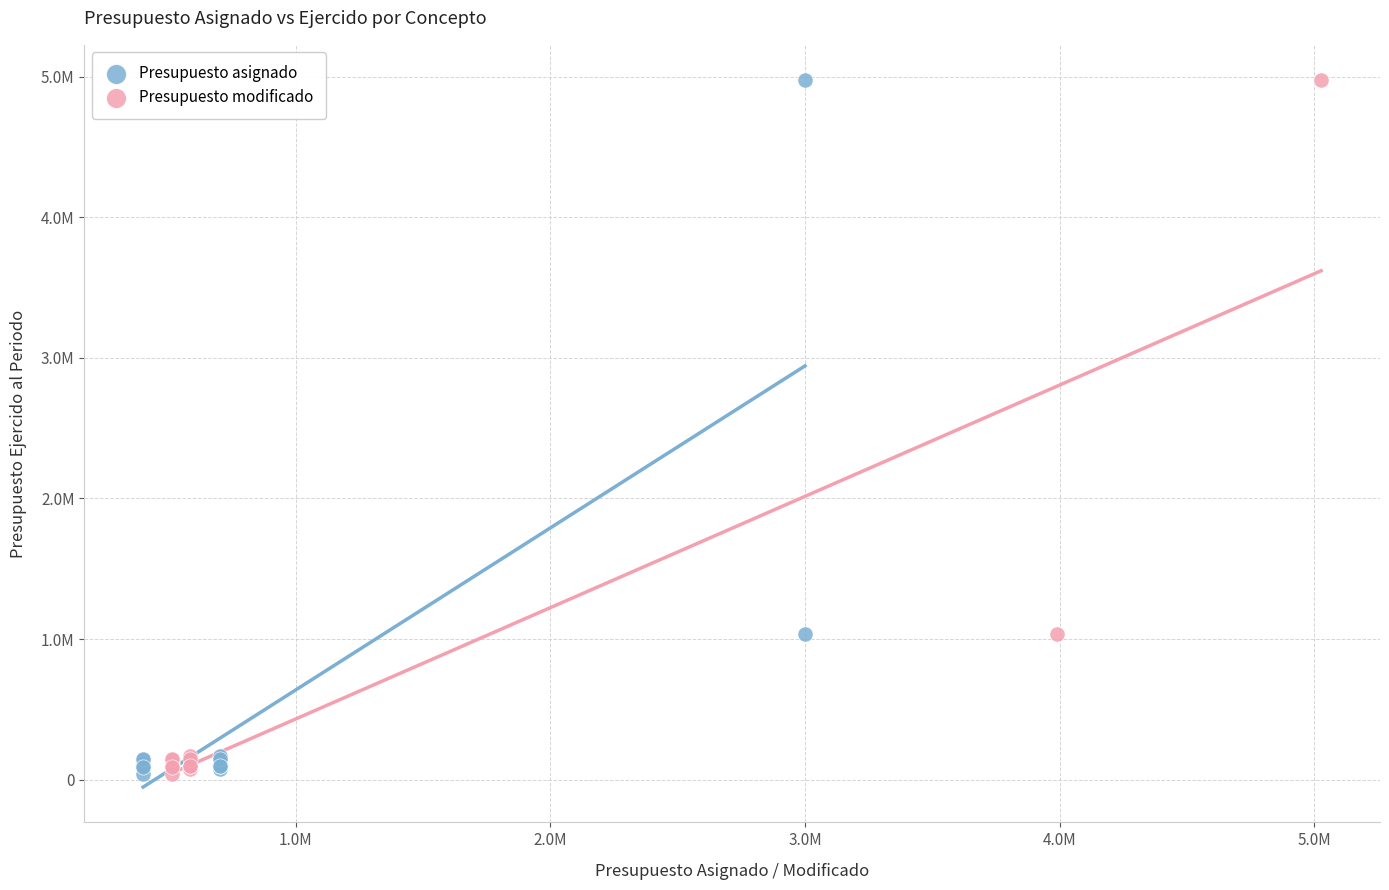

What are all the series names shown in the legend?

Presupuesto asignado, Presupuesto modificado